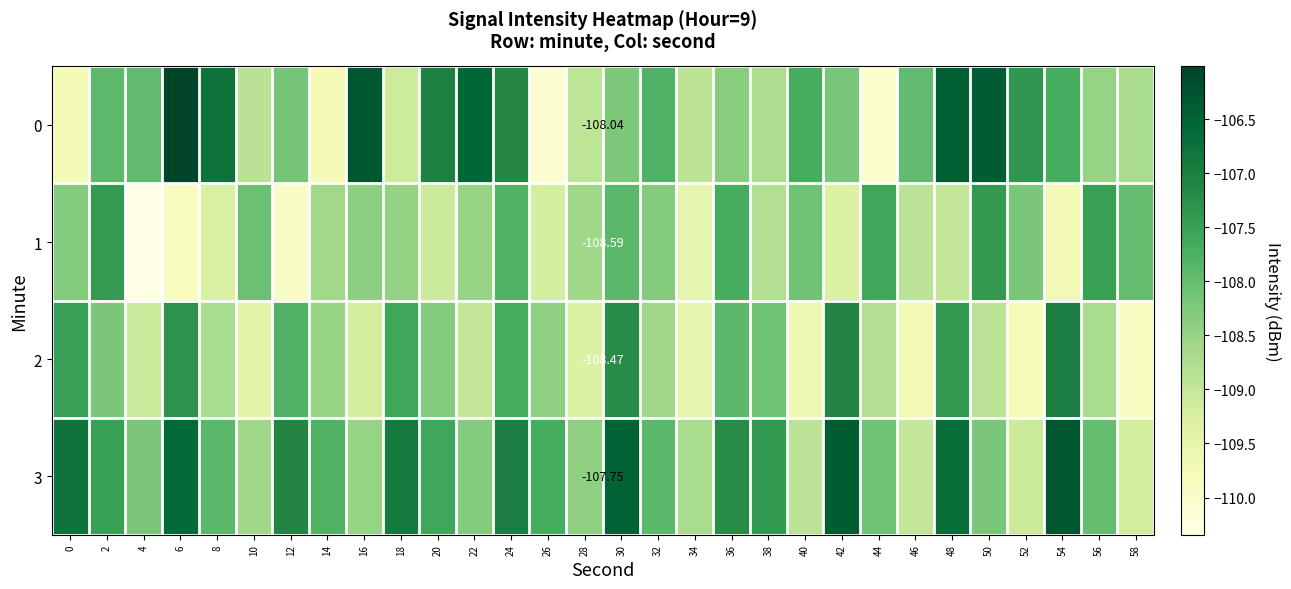

What is the total value across all series at 44?

-434.5